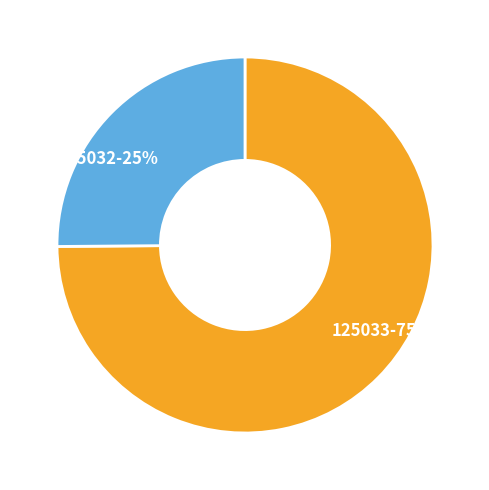

Do 125033 and 125032 together represent more than half of the pie?

Yes